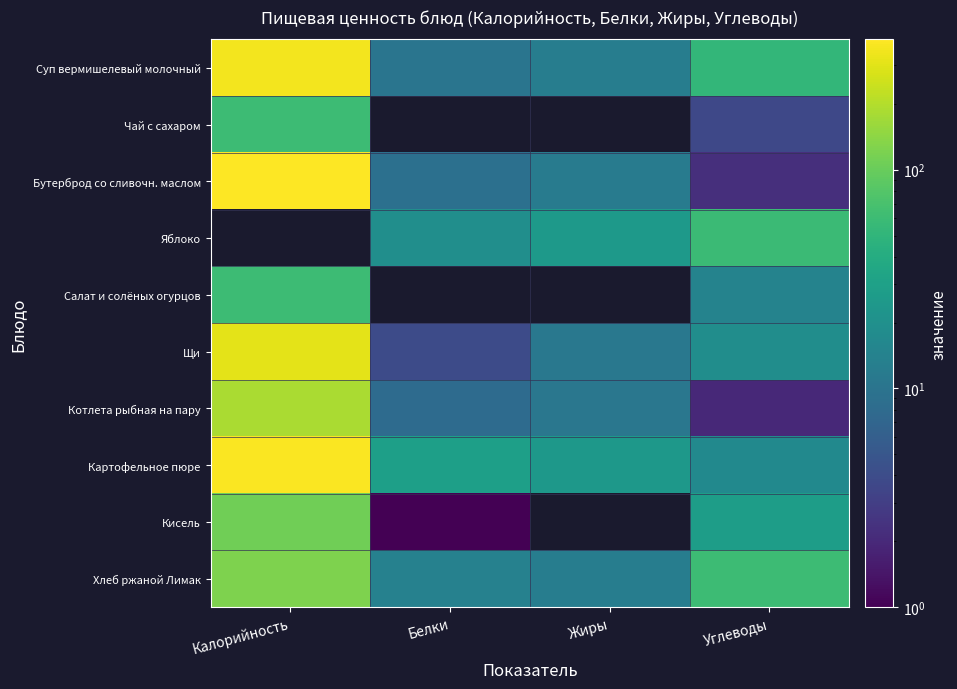

What is the spread (max minus min) of values at Калорийность?

334.5